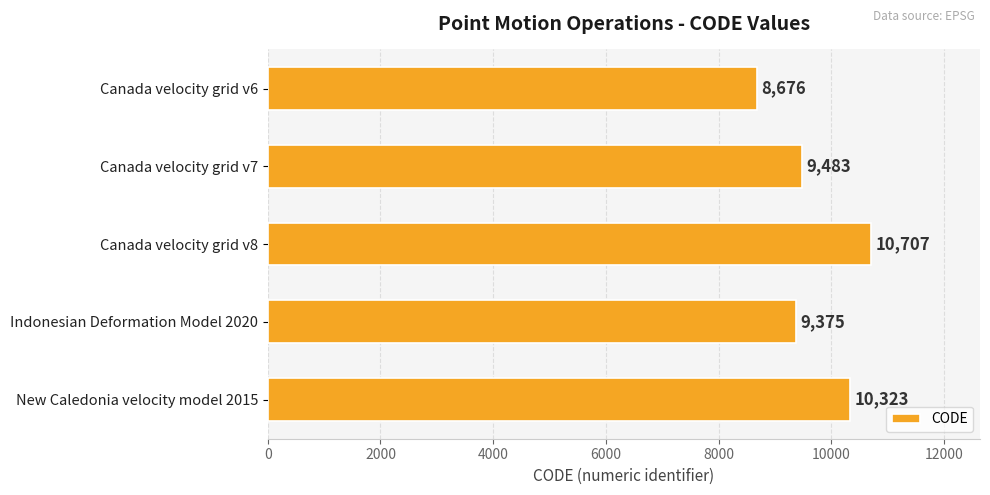

At which label is the value closest to 9691?

Canada velocity grid v7